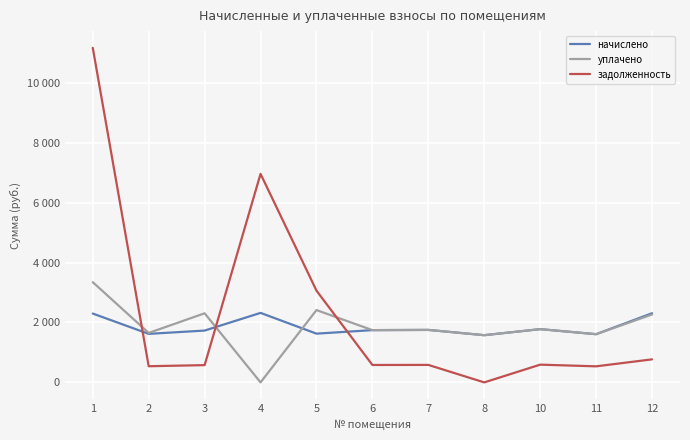

How many intersections are there between начислено and уплачено?

2